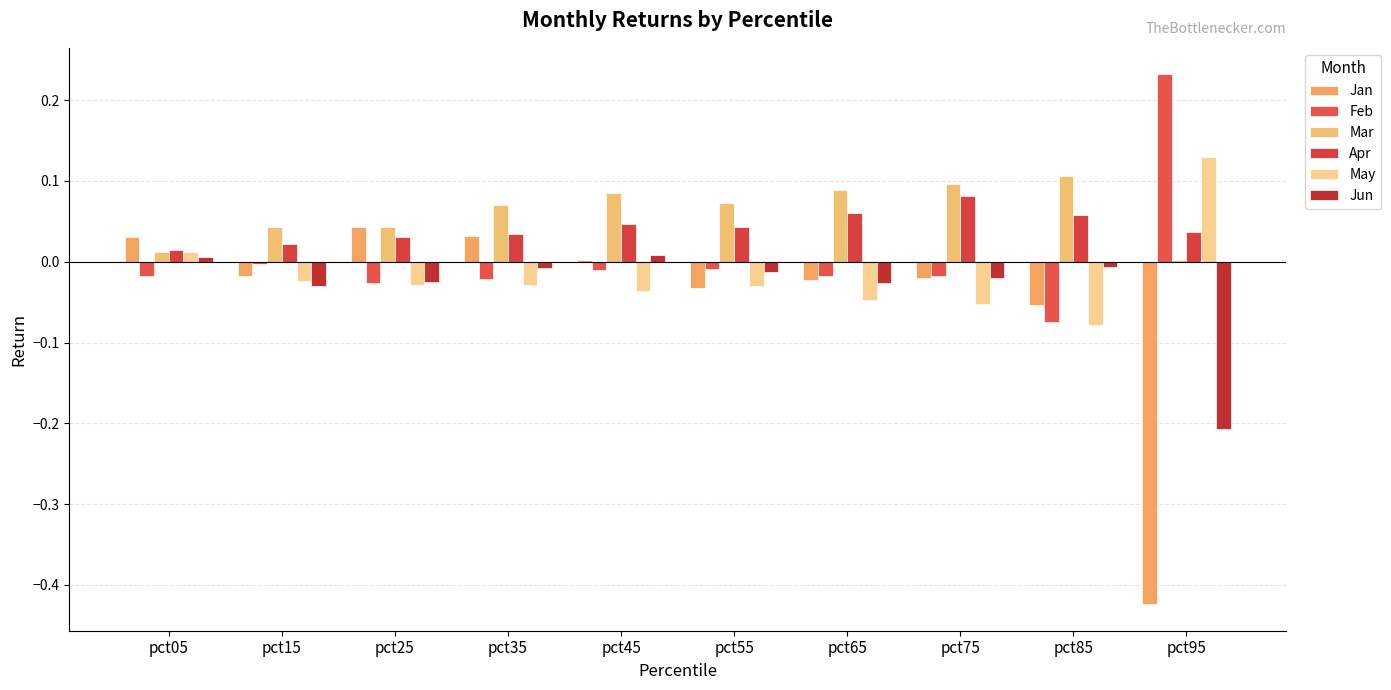

Does the chart contain stacked bars?

No